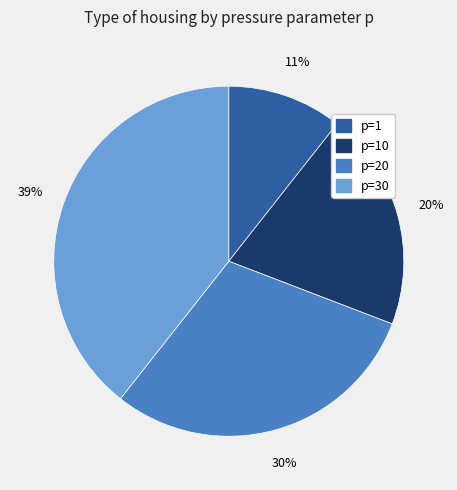

To the nearest percent, what is the average slice percentage?

25%